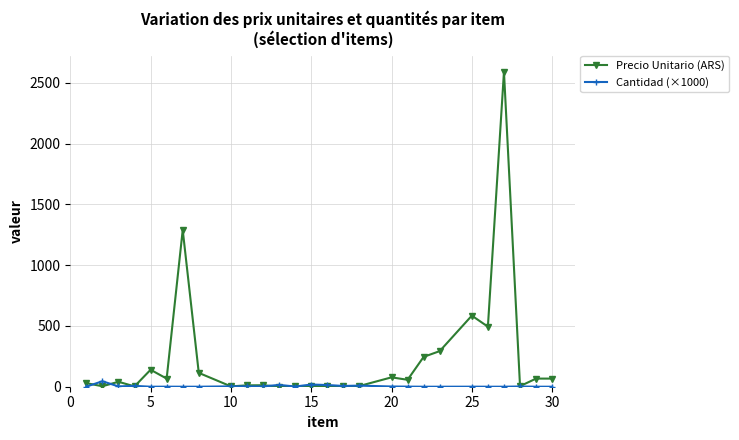

How many categories are shown in the chart?

27